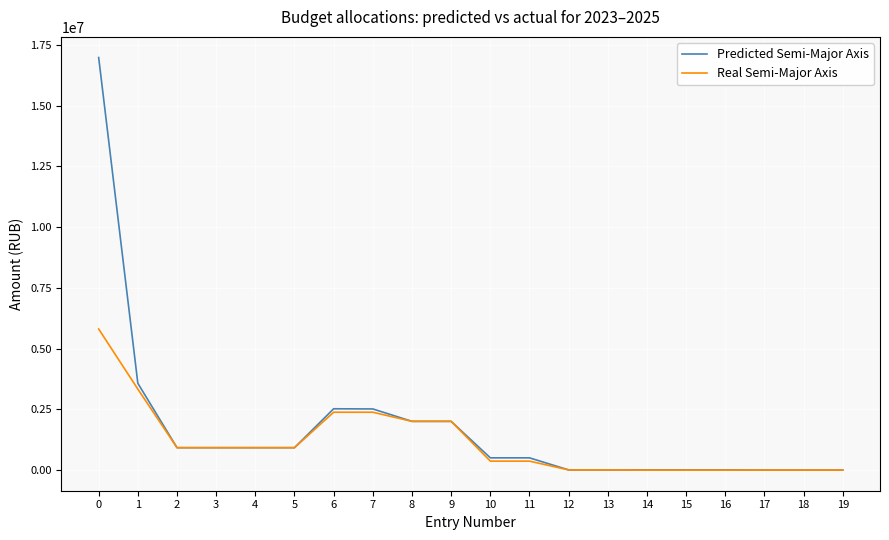

Which series has the largest total across all categories?

Predicted Semi-Major Axis